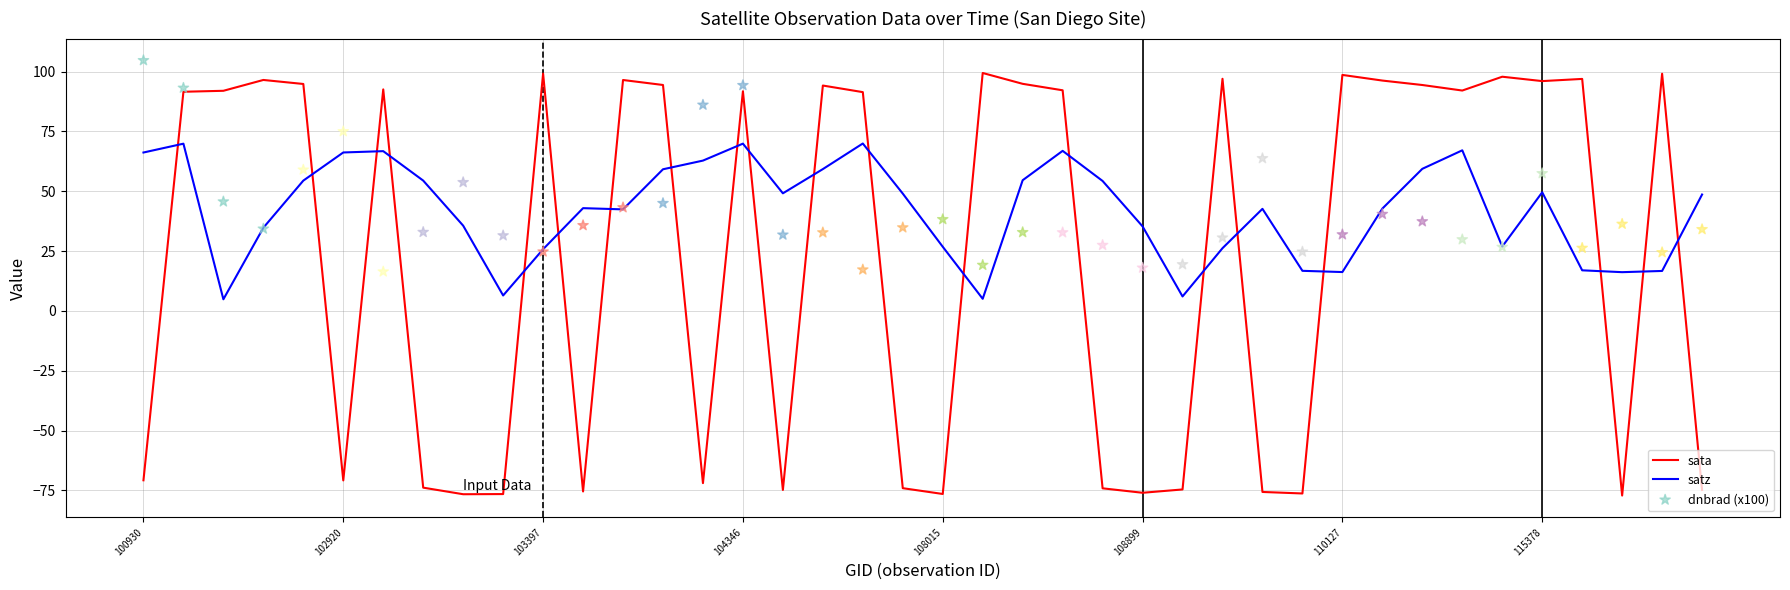

Which series contains the highest Y value?

dnbrad (x100)